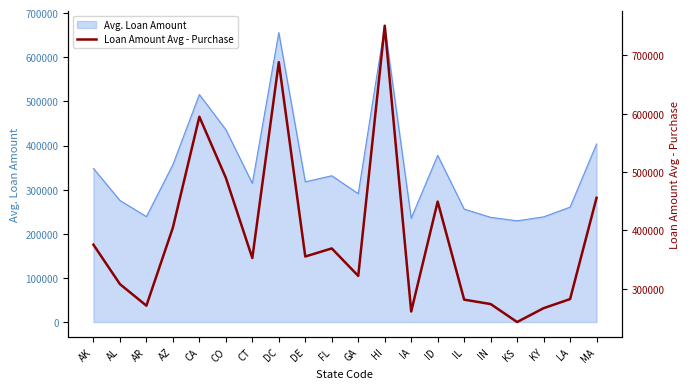

List the labels in order of value, smallest first.

KS, IA, KY, AR, IN, IL, LA, AL, GA, CT, DE, FL, AK, AZ, ID, MA, CO, CA, DC, HI